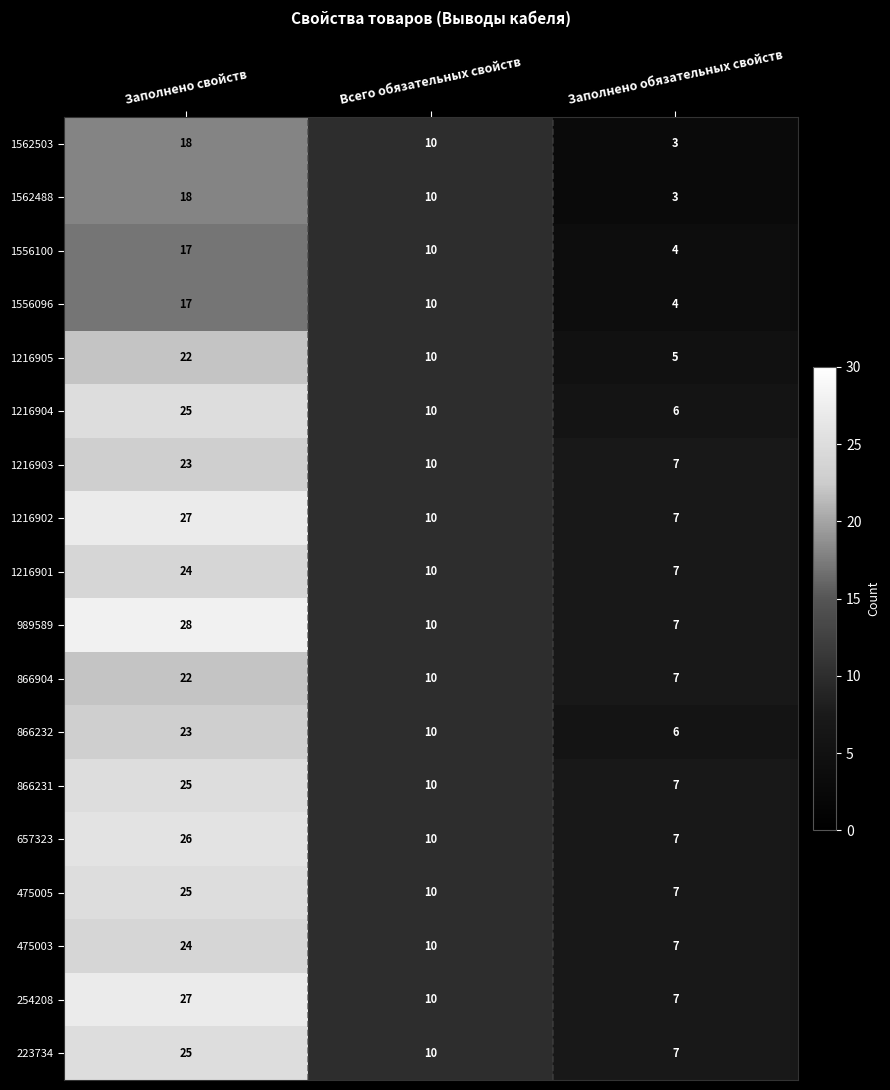

Rank the categories by 1216903 value from lowest to highest.

Заполнено обязательных свойств, Всего обязательных свойств, Заполнено свойств